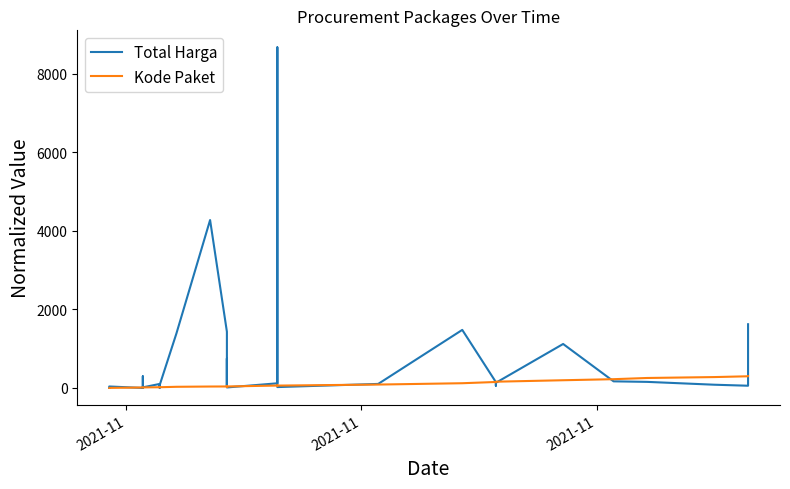

How many interior local peaks does the Total Harga series have?

10